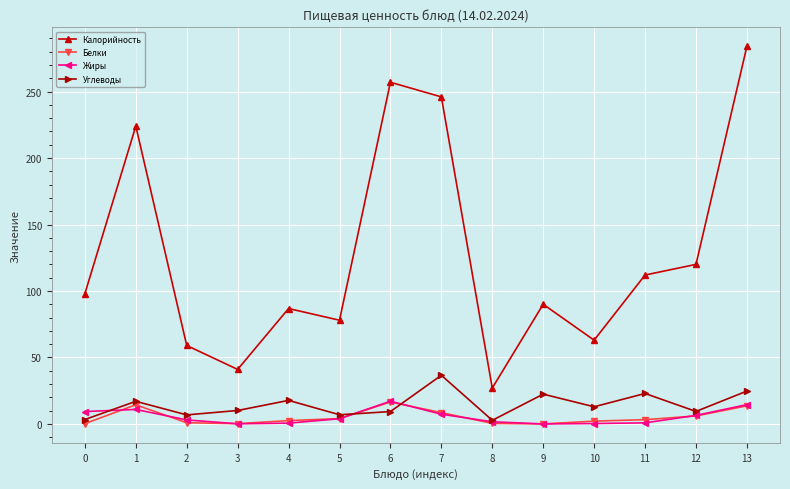

How many lines are shown in the chart?

4